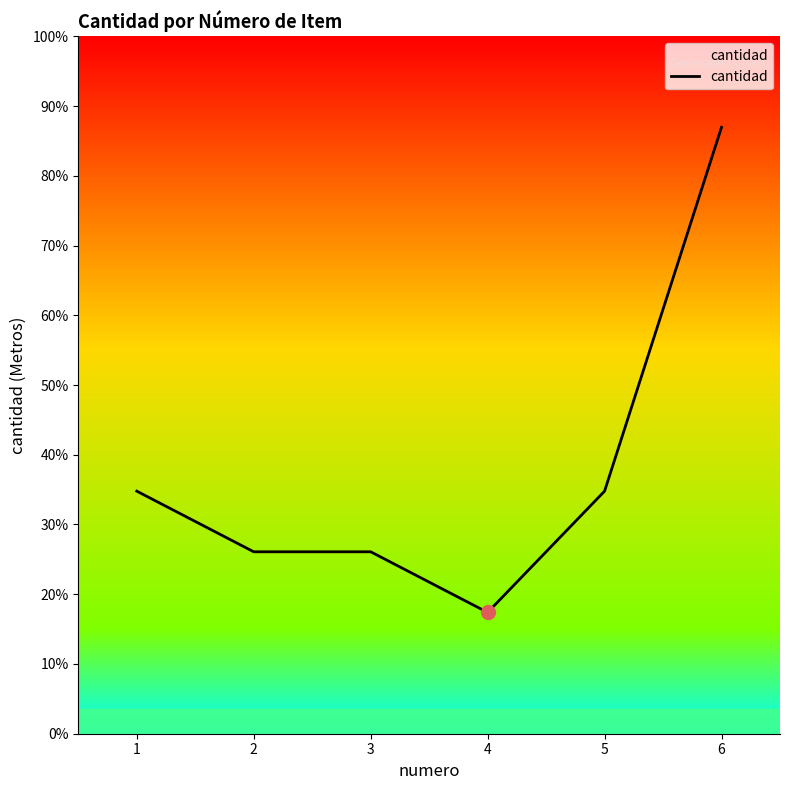

What is the average value?

21667